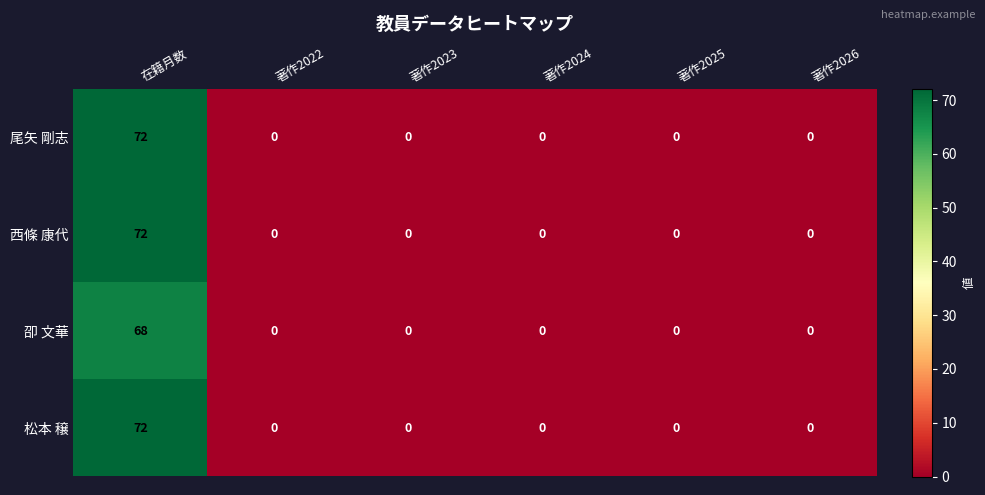

Which category has the highest value in the 西條 康代 series?

在籍月数